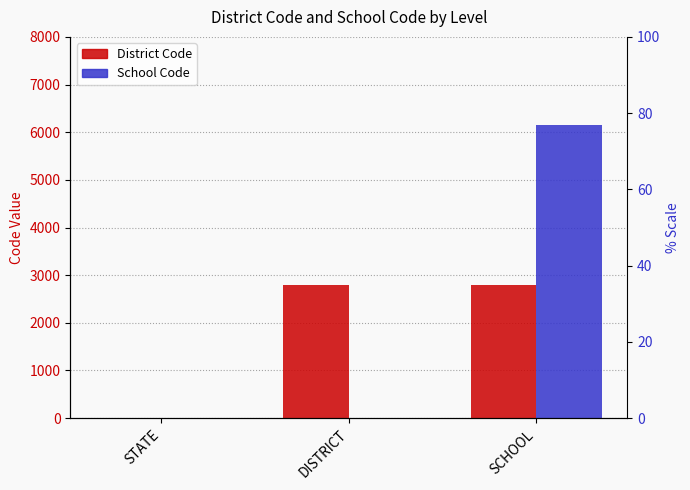

List the series in order of their overall mean, highest first.

School Code, District Code